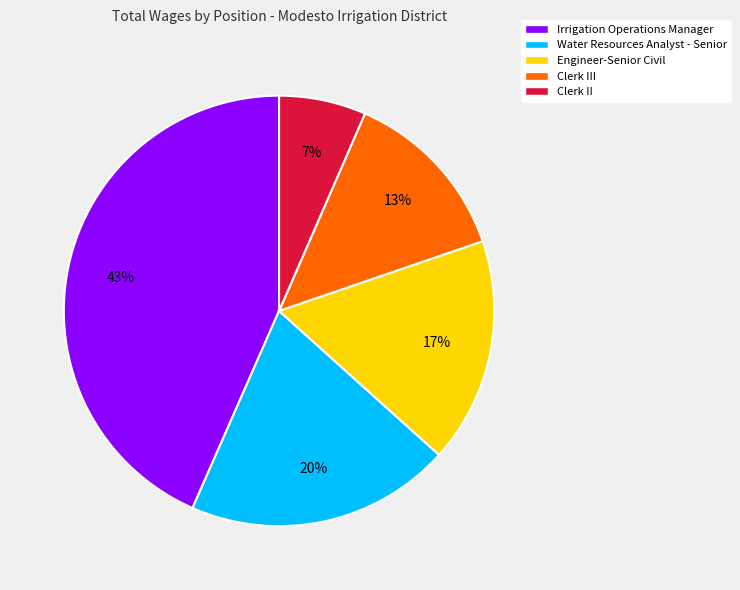

Rank the categories by value from highest to lowest.

Irrigation Operations Manager, Water Resources Analyst - Senior, Engineer-Senior Civil, Clerk III, Clerk II